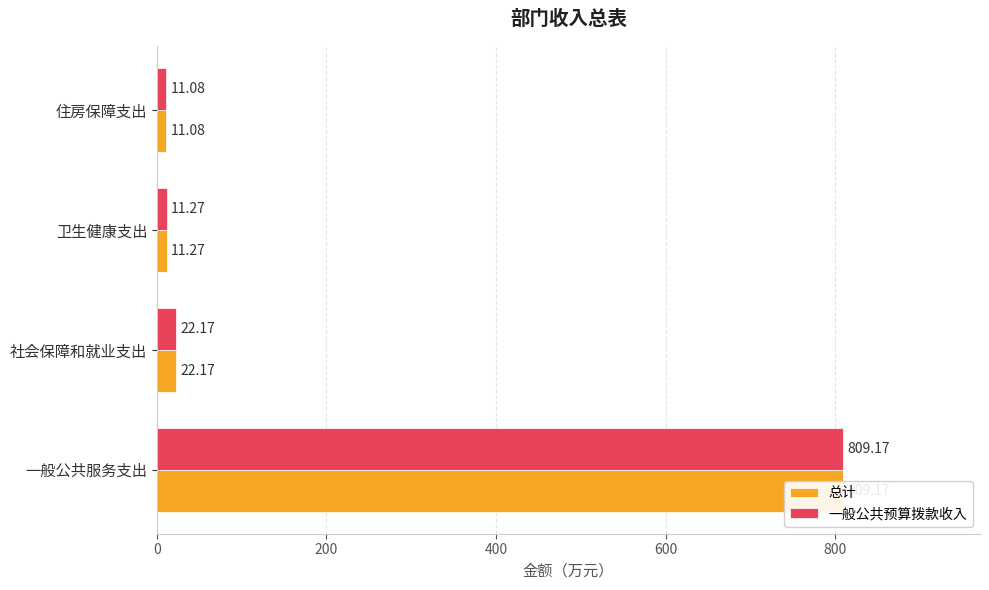

What is the sum of all 总计 values?

853.7